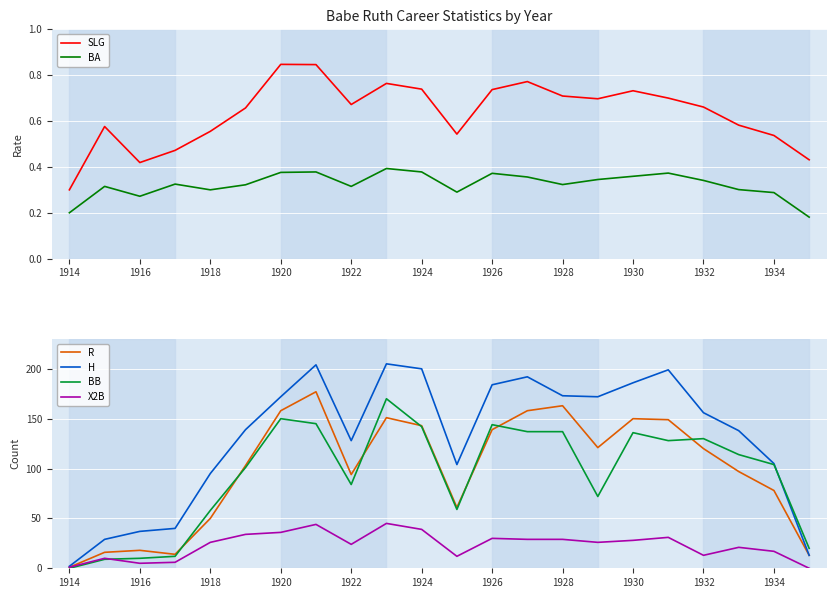

Does the chart display data point markers on the line(s)?

No